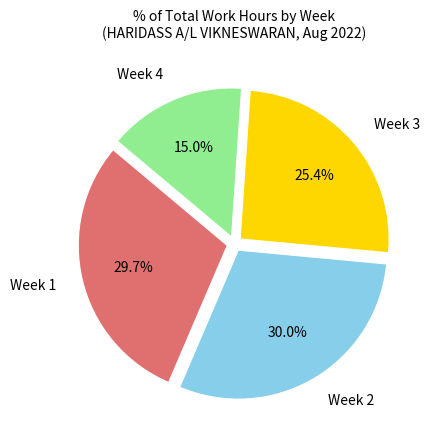

Does any single category account for the majority?

No